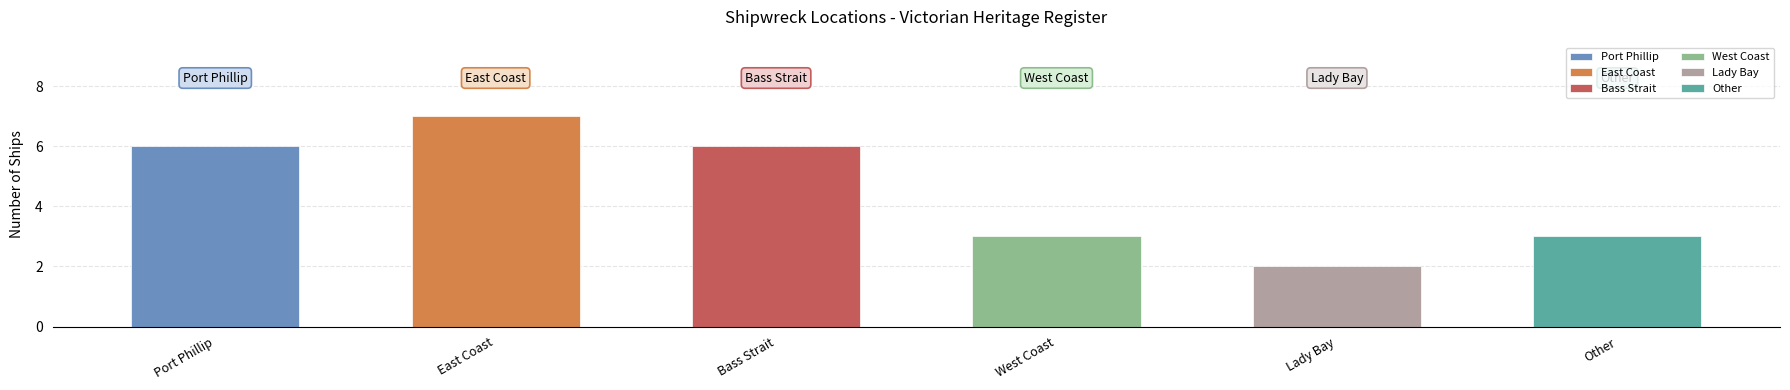

Count the values in the range 3 to 6.

4